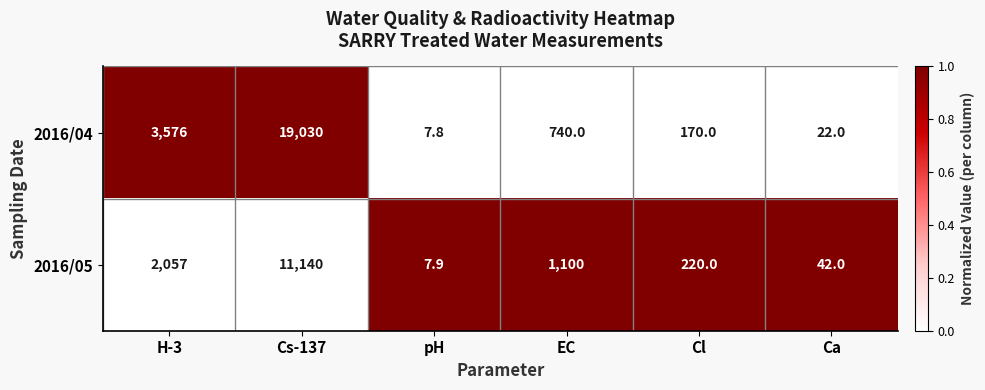

What is the difference between the 2016/05 values at Cl and Cs-137?

10920.0